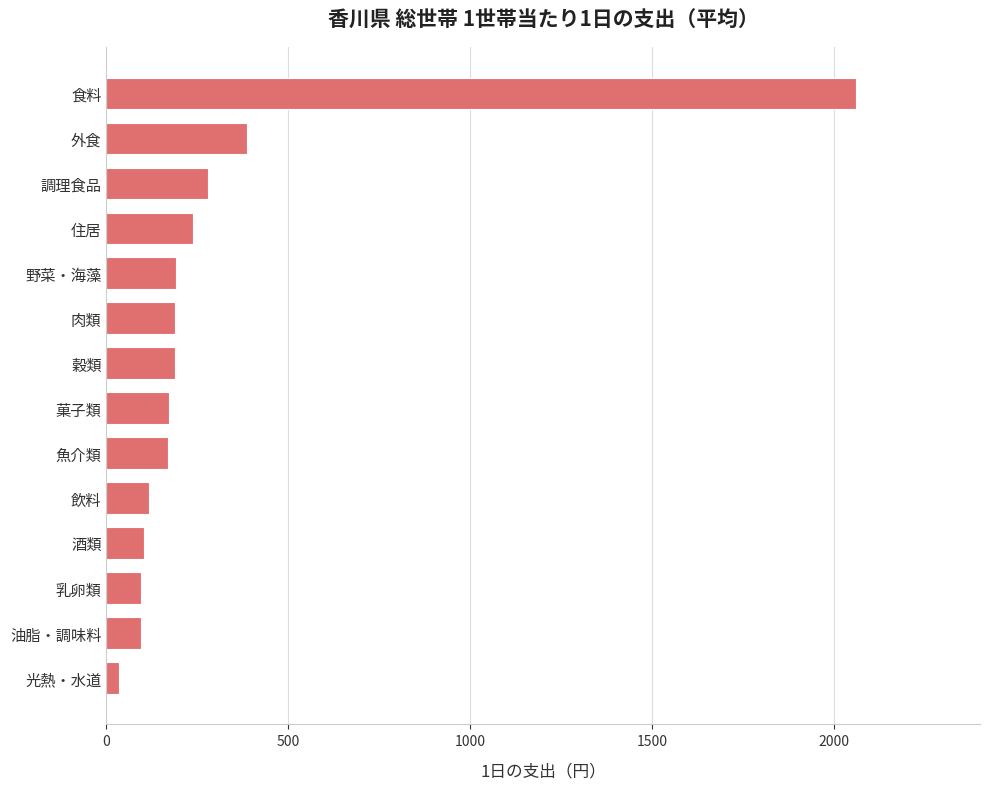

Between 食料 and 飲料, which is larger?

食料